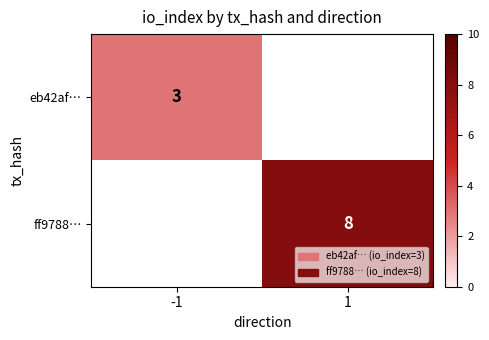

Which label corresponds to the smallest value in the chart?

-1